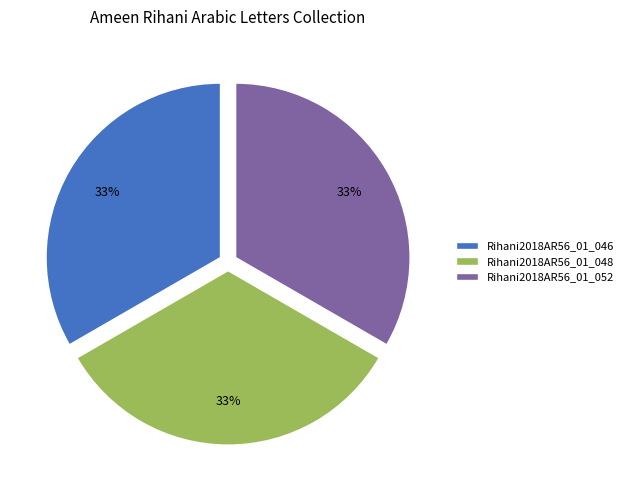

Is the sum of Rihani2018AR56_01_048 and Rihani2018AR56_01_052 greater than half?

Yes